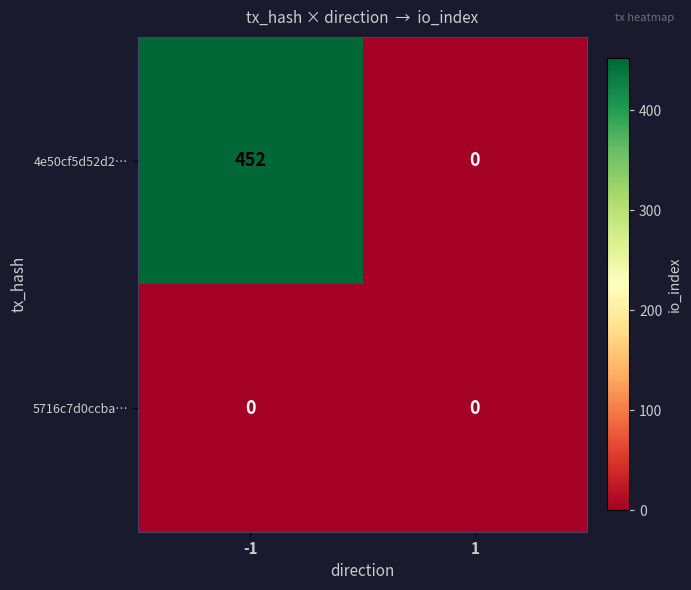

What is the approximate value of 4e50cf5d52d2… at -1, to the nearest 50?

450